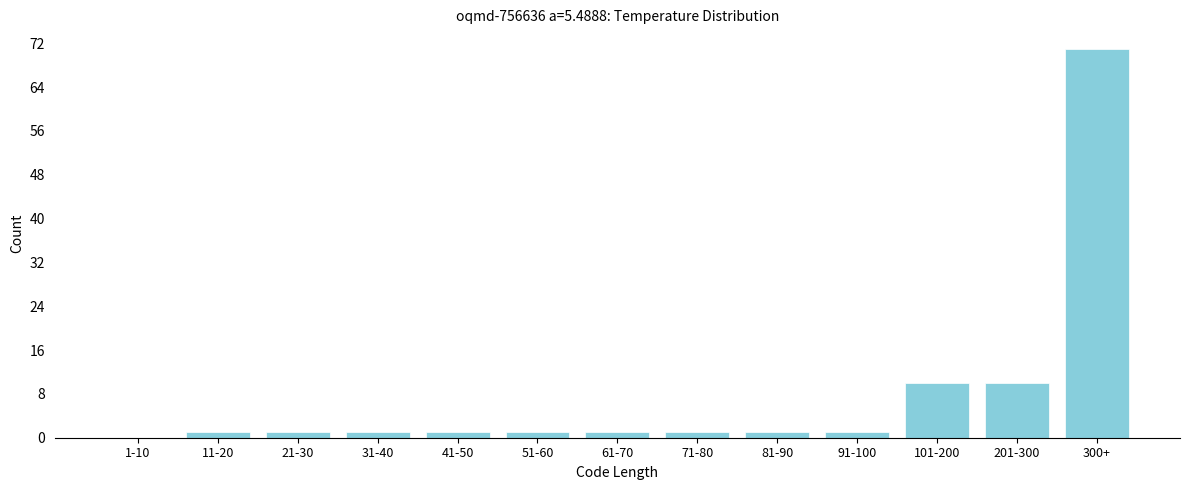

Reading left to right, extract all data points from this chart.

1-10=0	11-20=1	21-30=1	31-40=1	41-50=1	51-60=1	61-70=1	71-80=1	81-90=1	91-100=1	101-200=10	201-300=10	300+=71